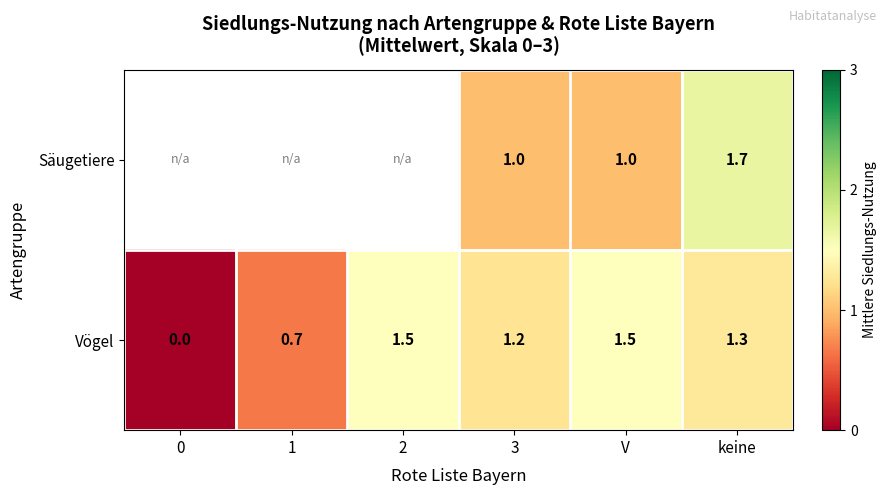

At which category is the sum across all series the highest?

keine